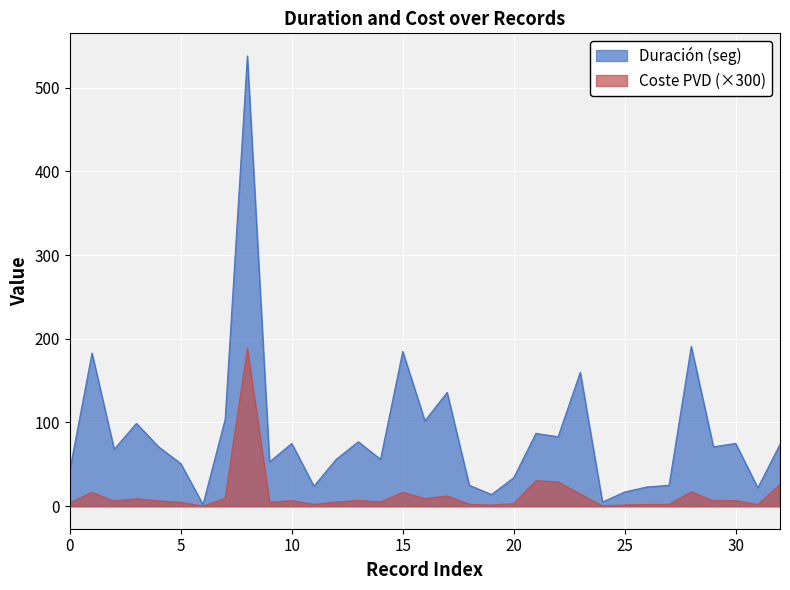

Rank the series by their average value, from highest to lowest.

Duración (seg), Coste PVD (×300)